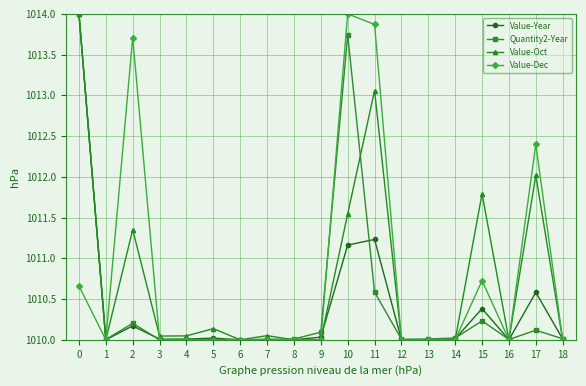

What is the maximum value shown in the chart?

1014.0